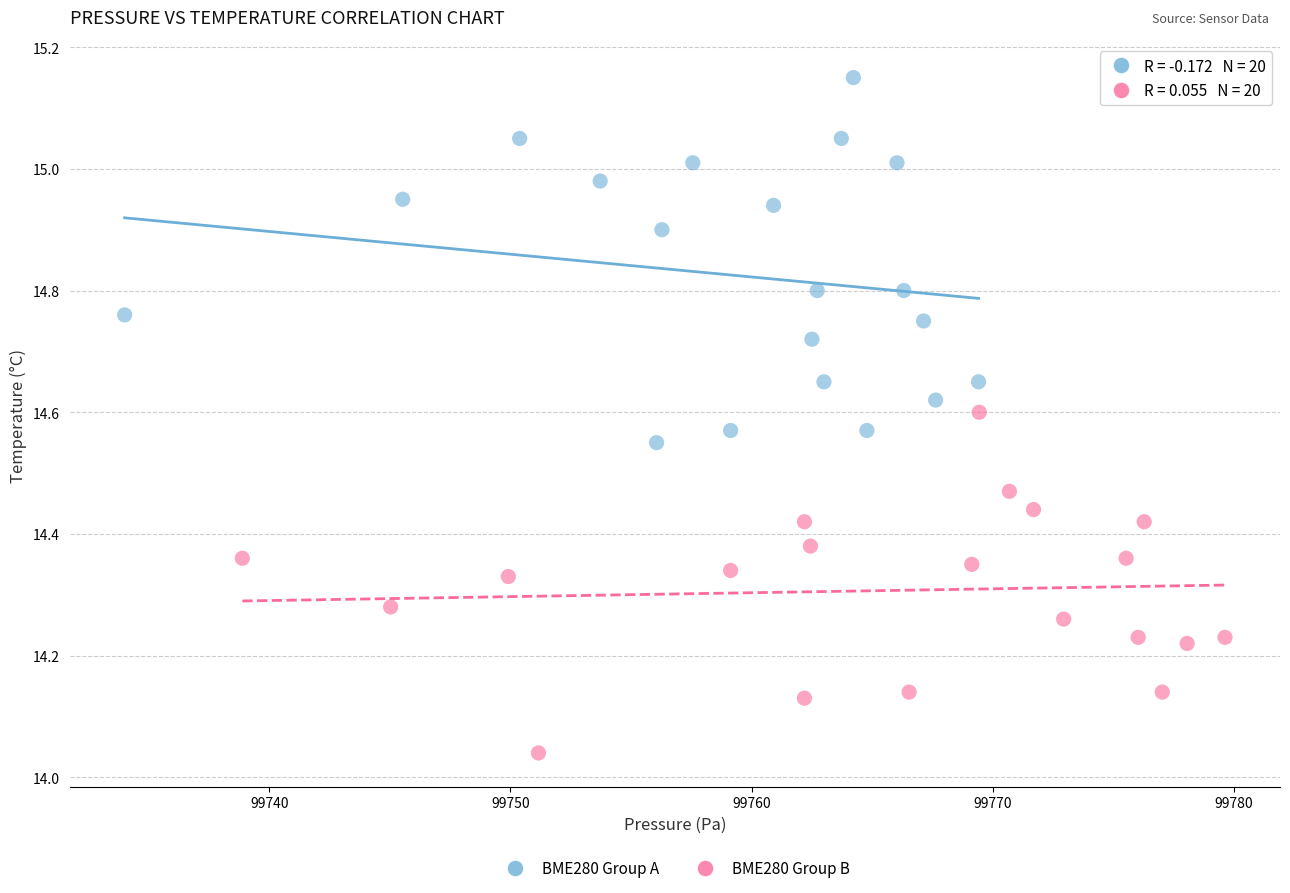

Which series reaches the maximum Y coordinate?

BME280 Group A